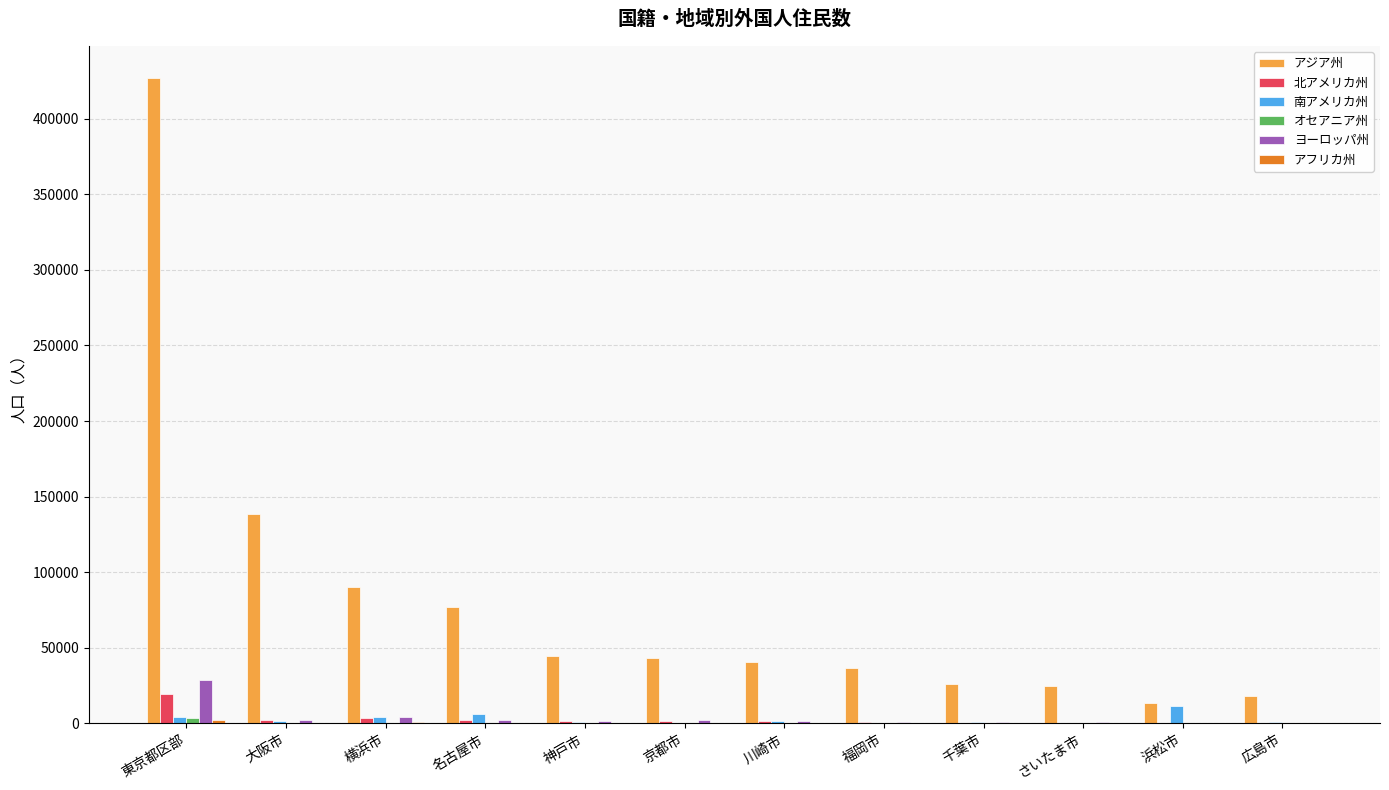

What is the average value of the アジア州 series?

81666